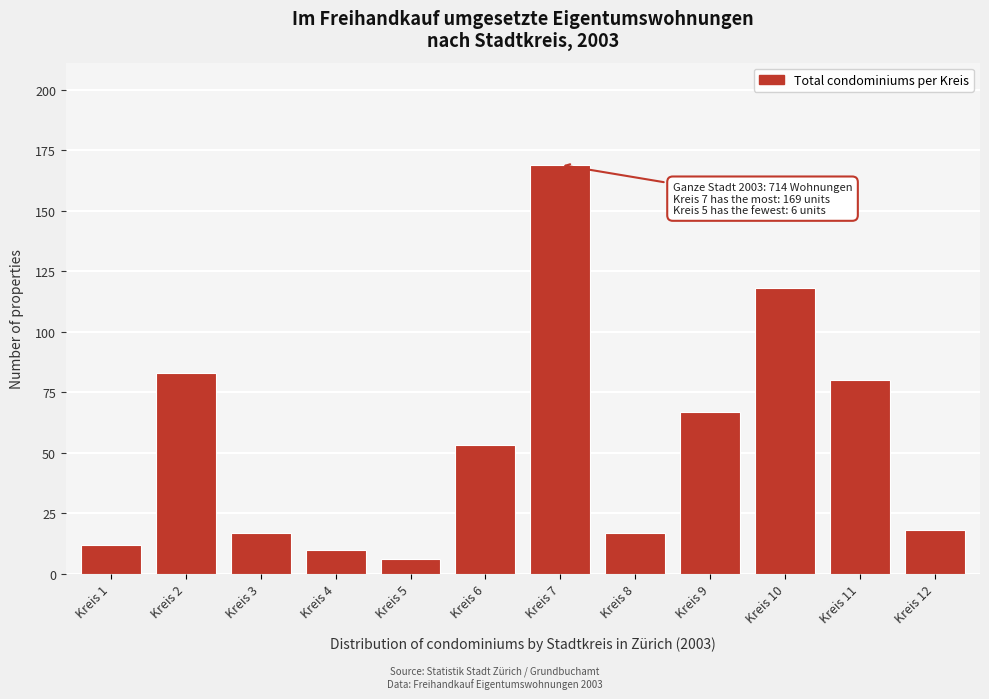

Reading right to left, transcribe all the data shown in this chart.

Kreis 12=18	Kreis 11=80	Kreis 10=118	Kreis 9=67	Kreis 8=17	Kreis 7=169	Kreis 6=53	Kreis 5=6	Kreis 4=10	Kreis 3=17	Kreis 2=83	Kreis 1=12